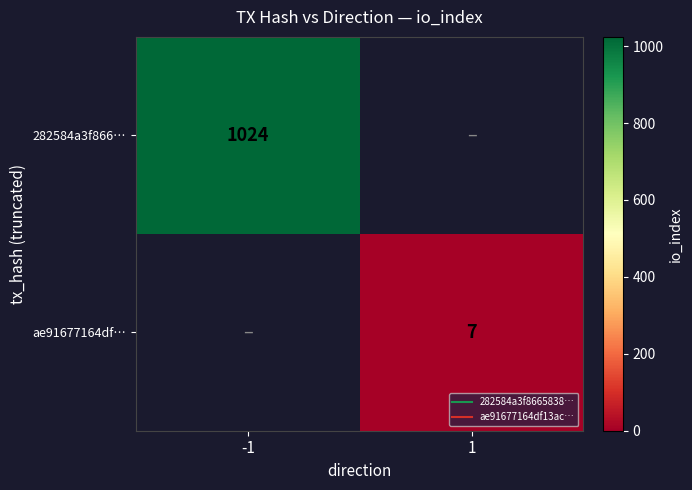

At which label does 282584a3f866… reach its peak?

-1